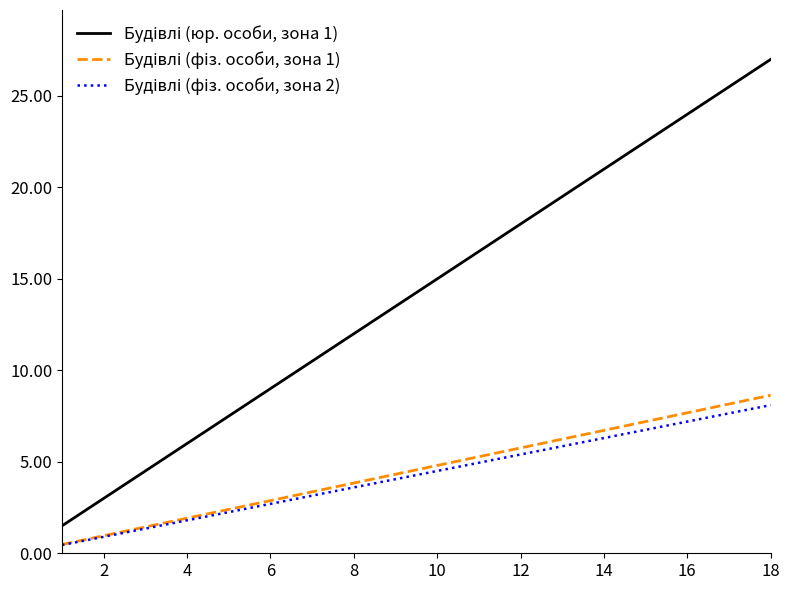

What is the greatest value displayed?

27.0